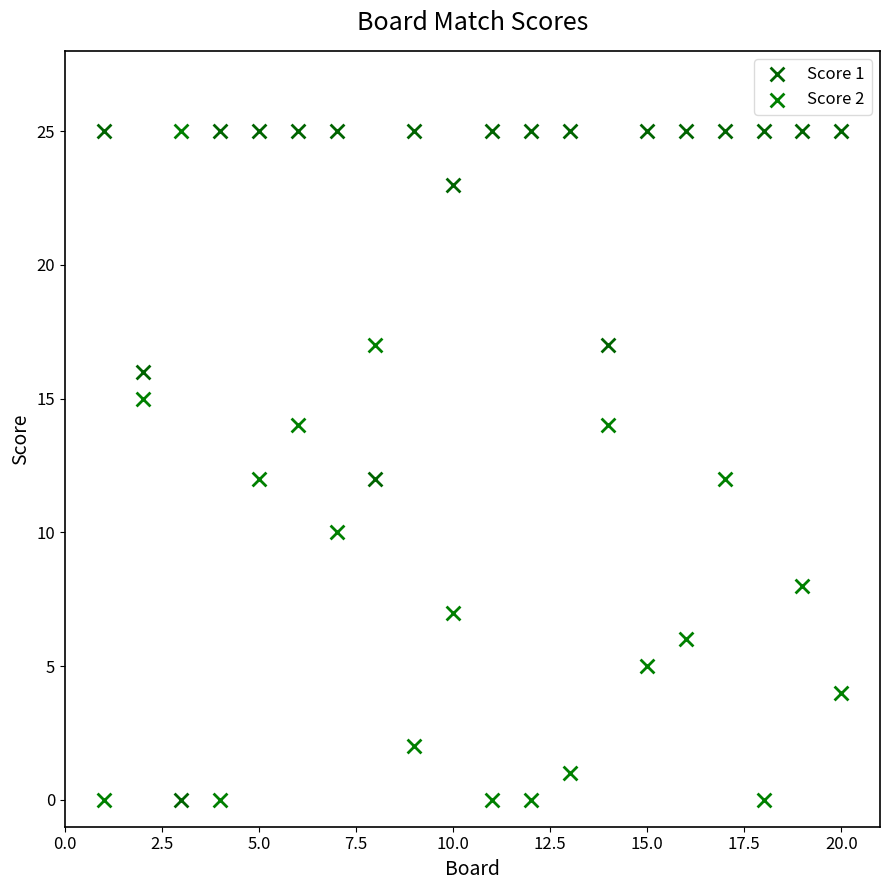

What is the X range (max minus min) for the scatter plot?

19